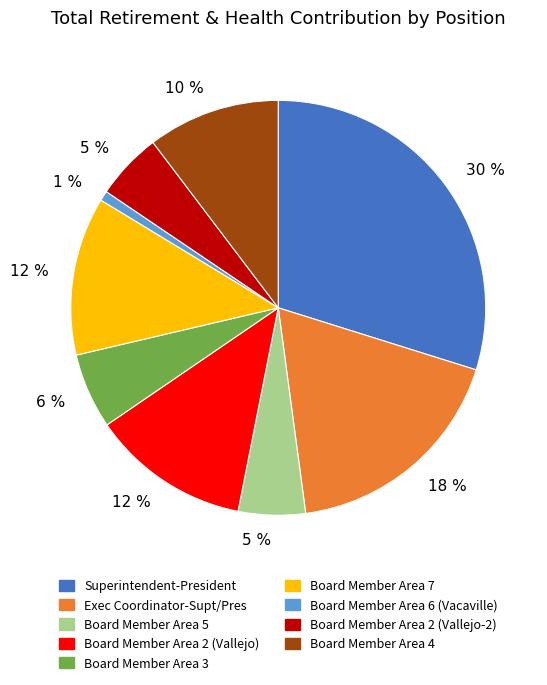

To the nearest percent, what is the average slice percentage?

11%